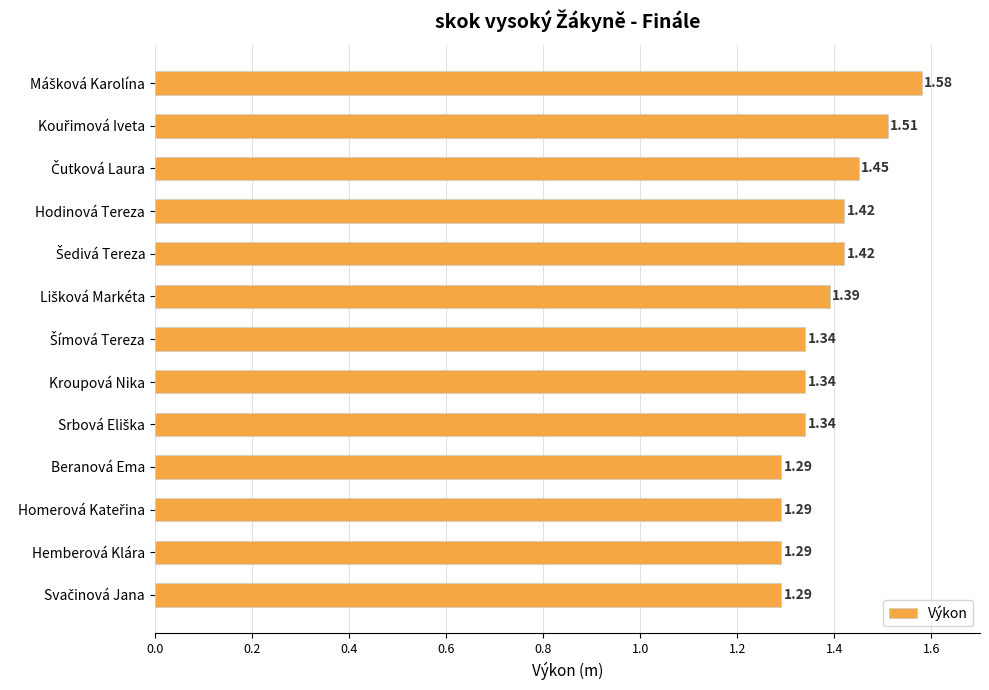

Approximately how many times larger is the value at Hodinová Tereza compared to Kroupová Nika?

1.1